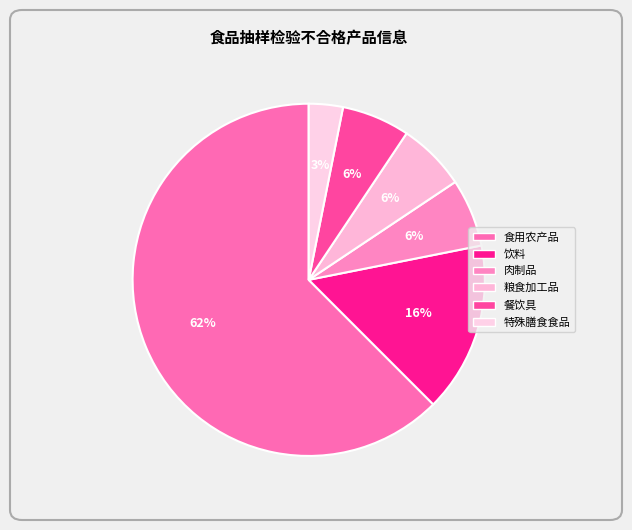

What is the smallest slice in the pie chart?

特殊膳食食品